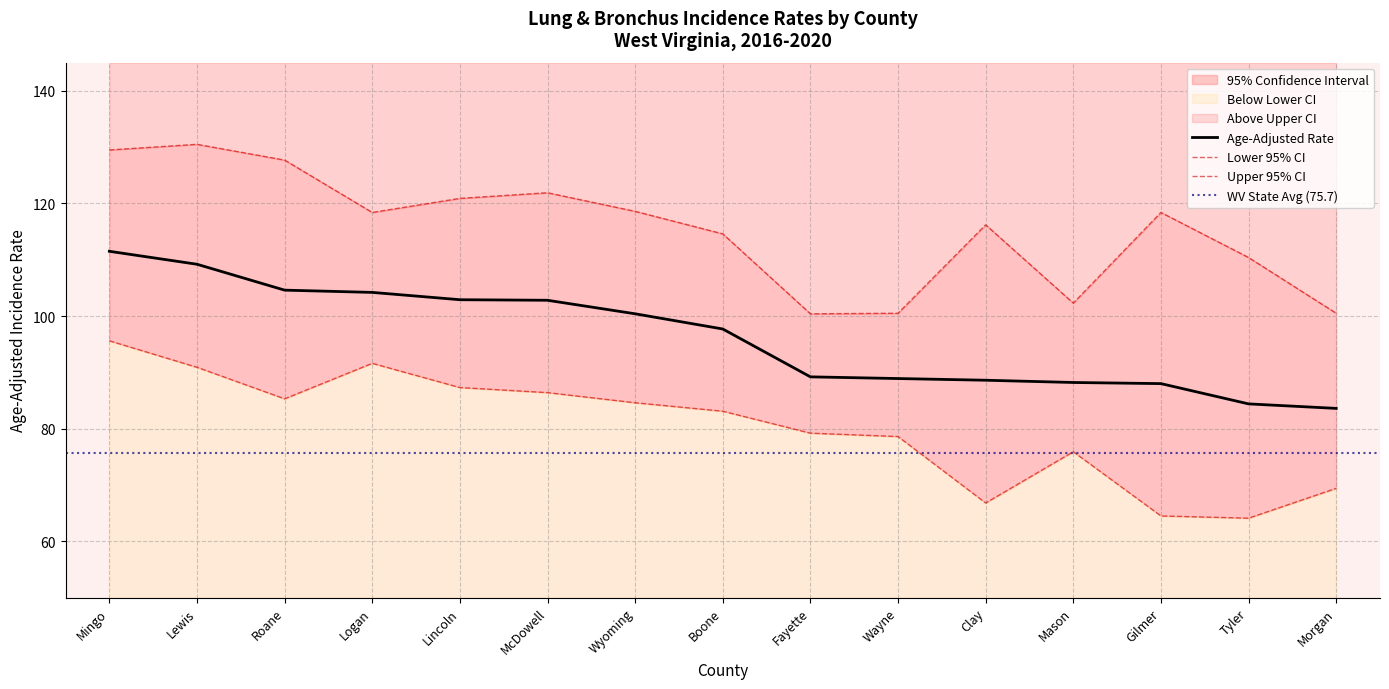

What is the average value of the Lower 95% CI series?

80.2